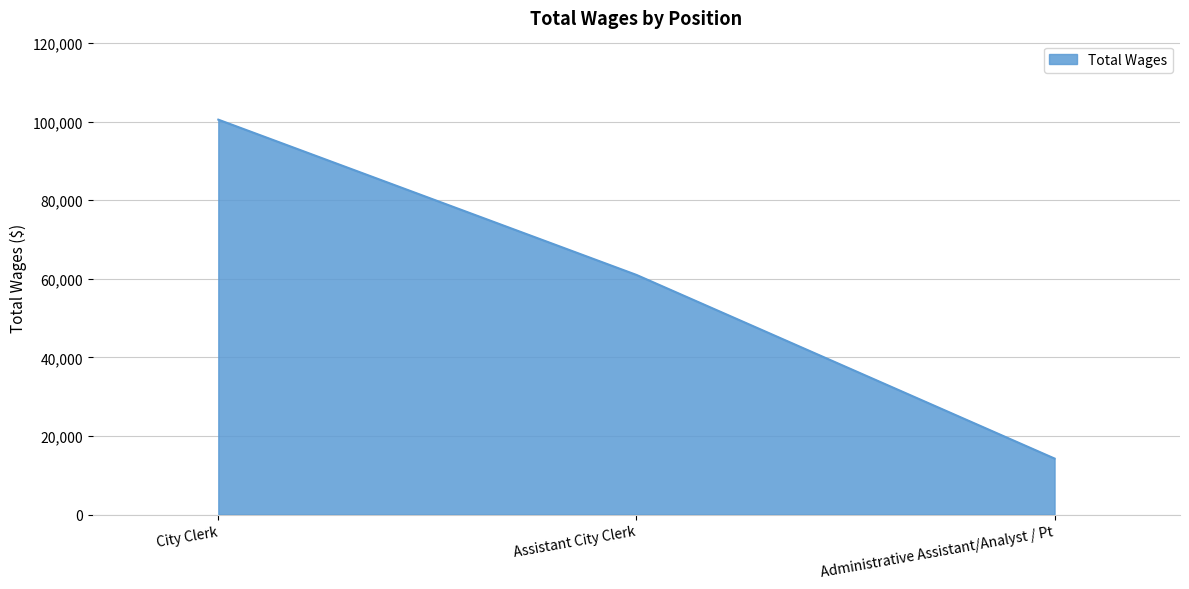

Which category has the highest value across all series?

City Clerk